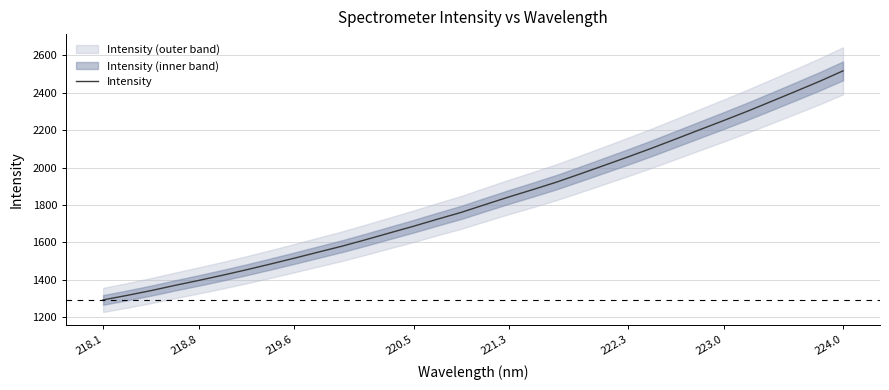

The value of Intensity at 219.6 is 456.5. True or false?

False